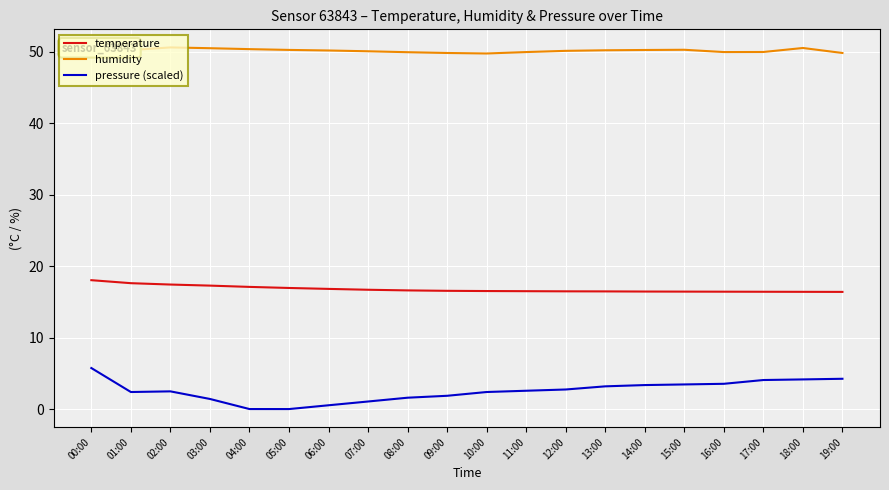

Which series has the largest range (max minus min)?

pressure (scaled)